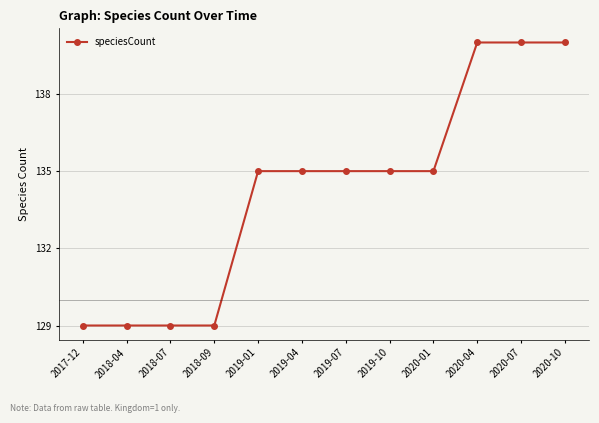

Does the chart display data point markers on the line(s)?

Yes